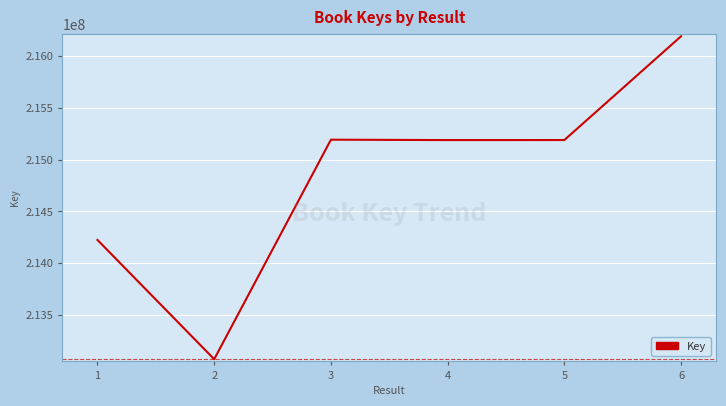

Count the number of data series in this chart.

1